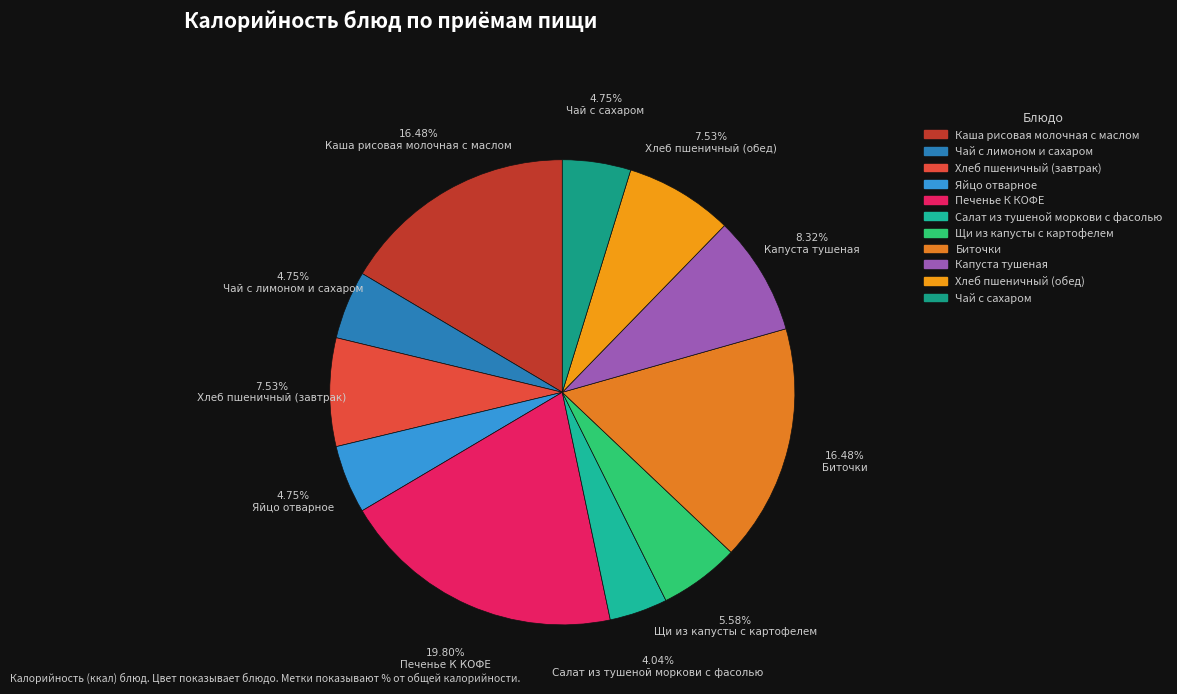

Which category has the smallest portion of the pie?

Салат из тушеной моркови с фасолью